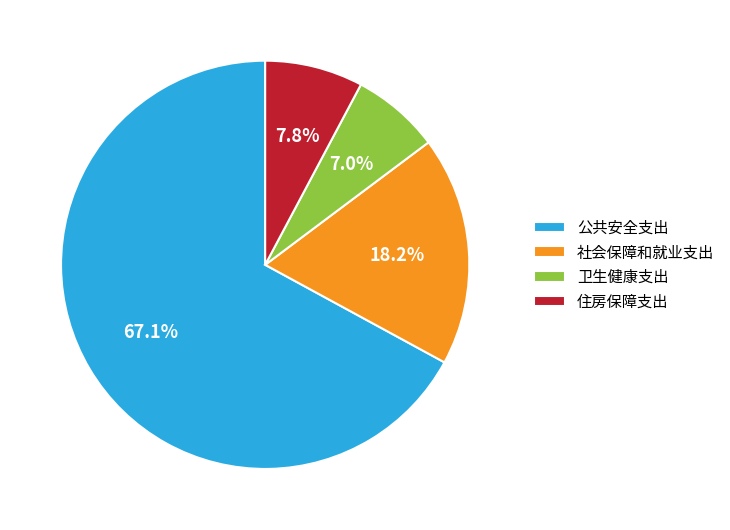

How much of the chart is everything except 社会保障和就业支出?

81.8%